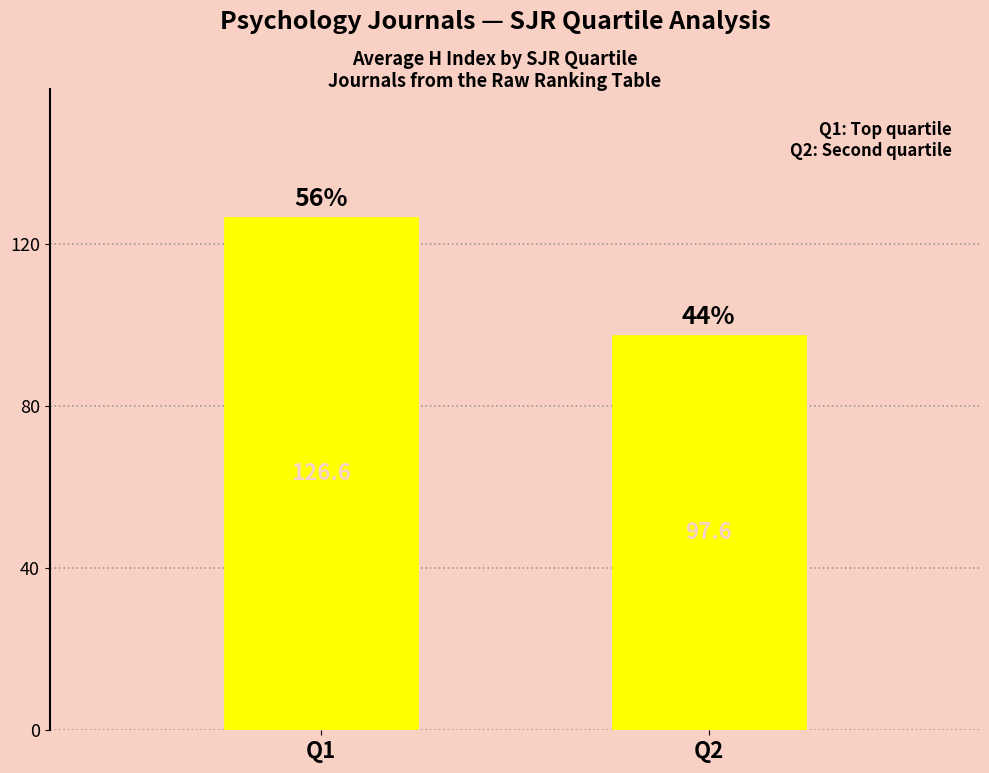

What is the sum of all values?

224.2